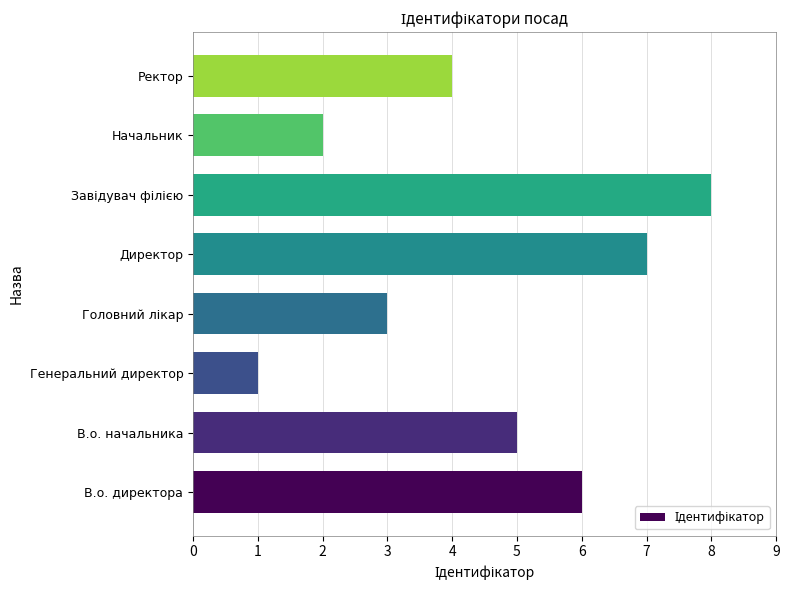

Which category has the lowest value across all series?

Генеральний директор